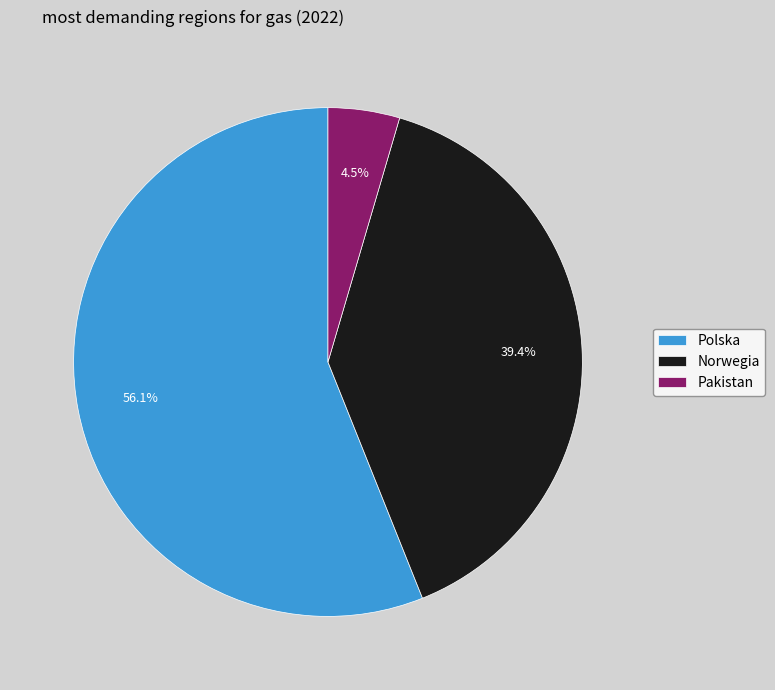

Which has a higher value, Polska or Pakistan?

Polska